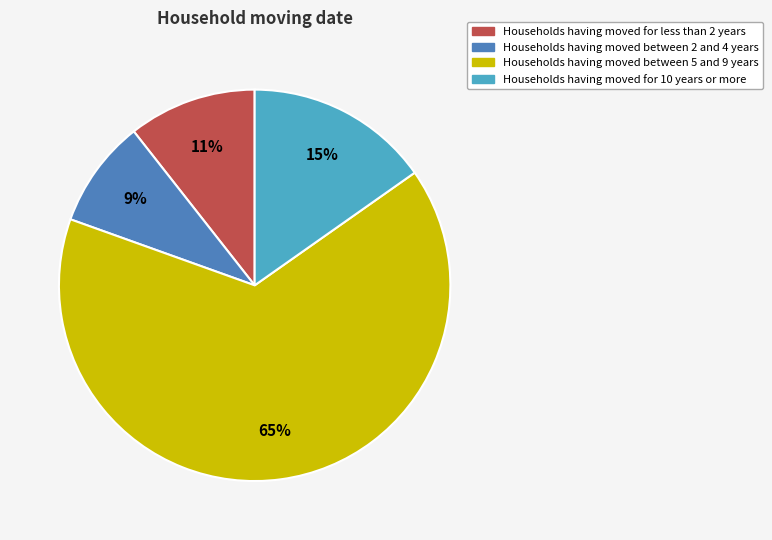

Is Households having moved between 5 and 9 years the majority of the pie?

Yes